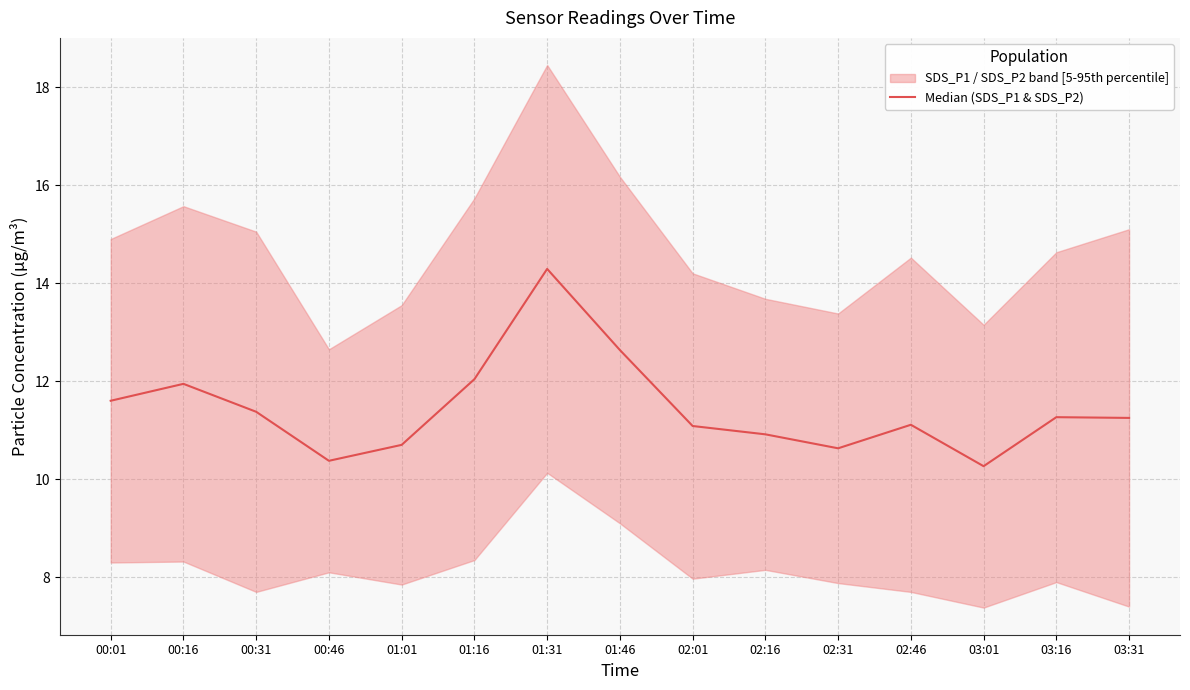

The chart shows a value of 12.6 at 01:46. True or false?

True